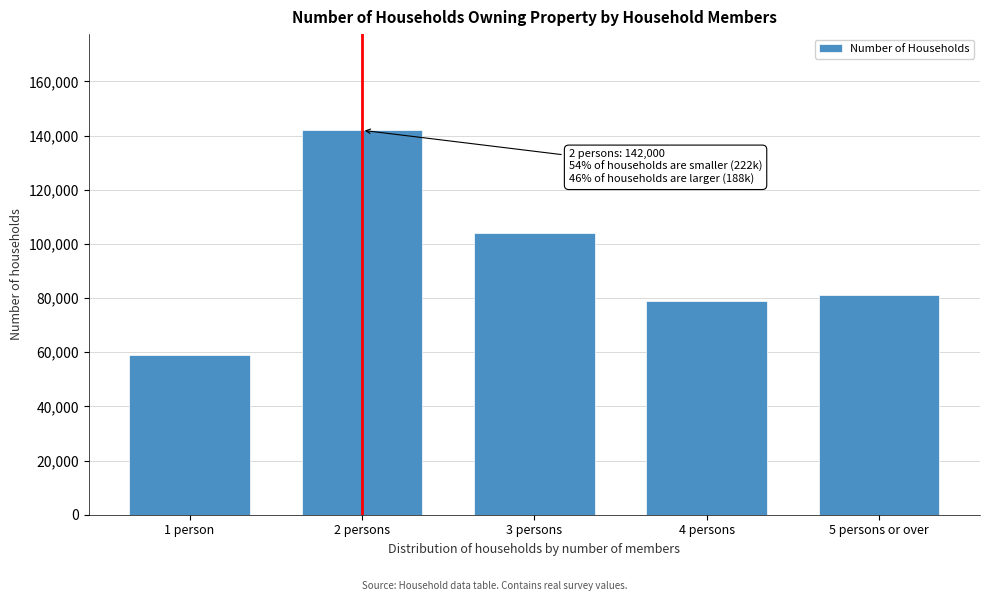

Reading left to right, transcribe all the data shown in this chart.

1 person=59000	2 persons=142000	3 persons=104000	4 persons=79000	5 persons or over=81000